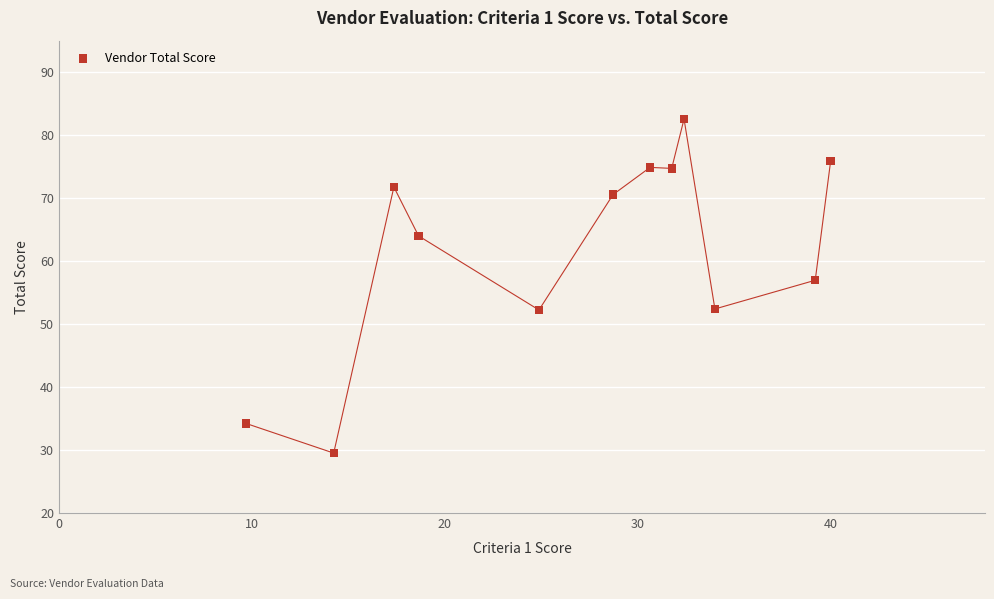

What Y value in the scatter plot is closest to 56?

57.0